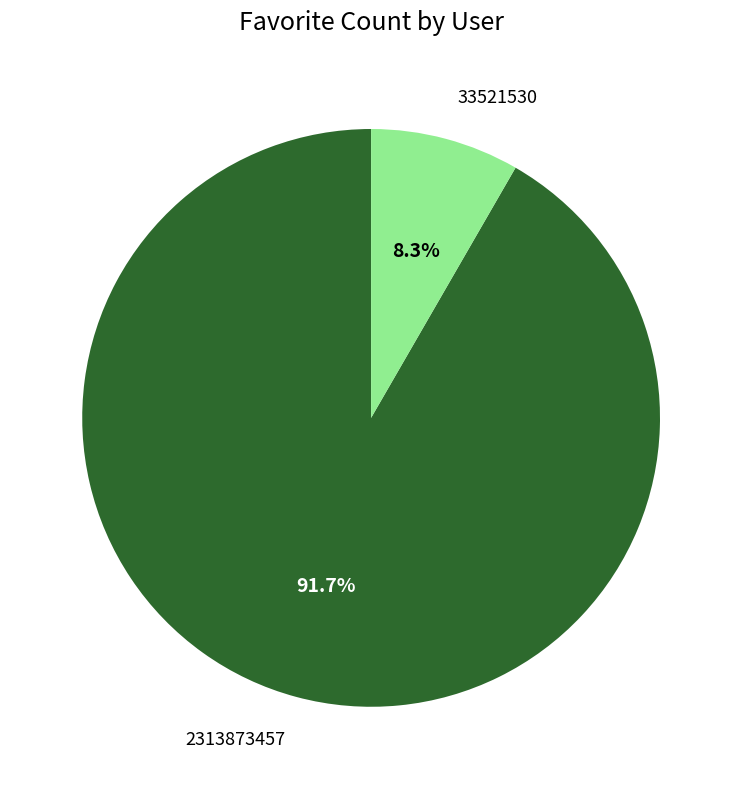

Which category has the biggest portion of the pie?

2313873457